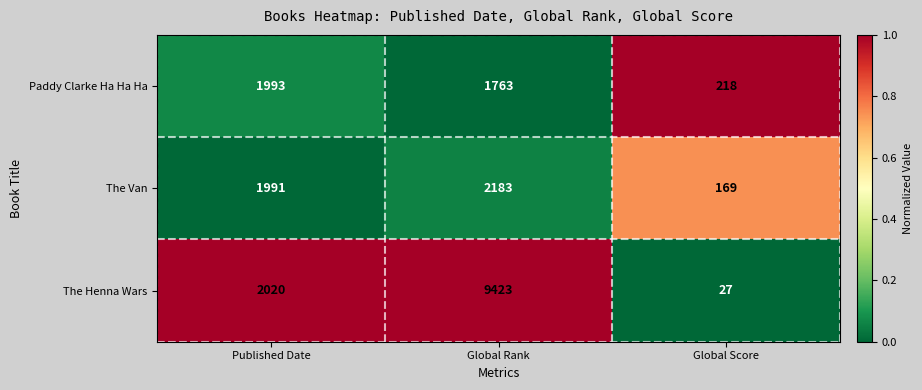

Where is The Van nearest to the value 1176?

Published Date